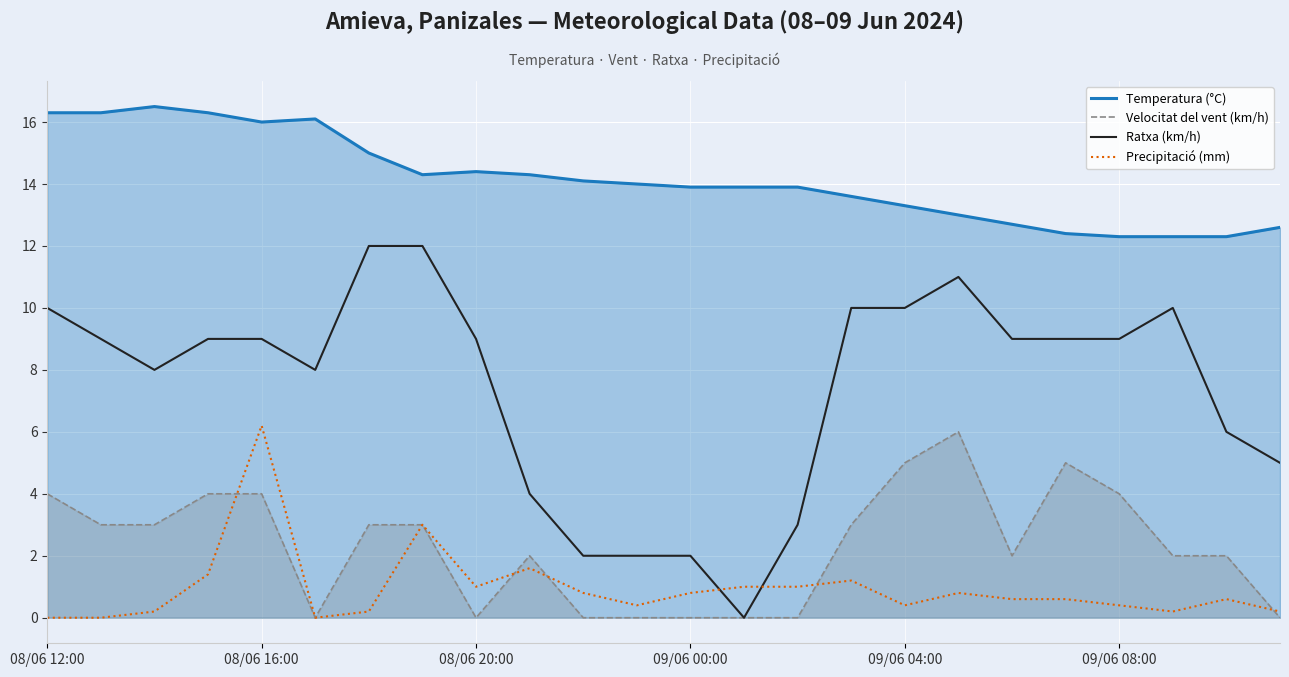

Does the chart display data point markers on the line(s)?

No